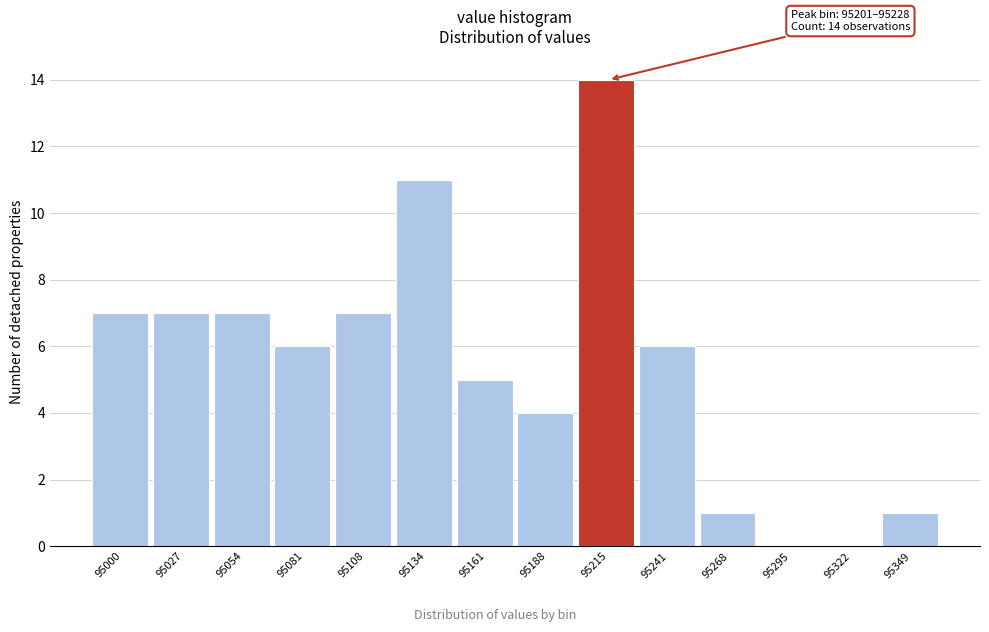

Which range on the x-axis has the tallest bar?

95200 to 95230